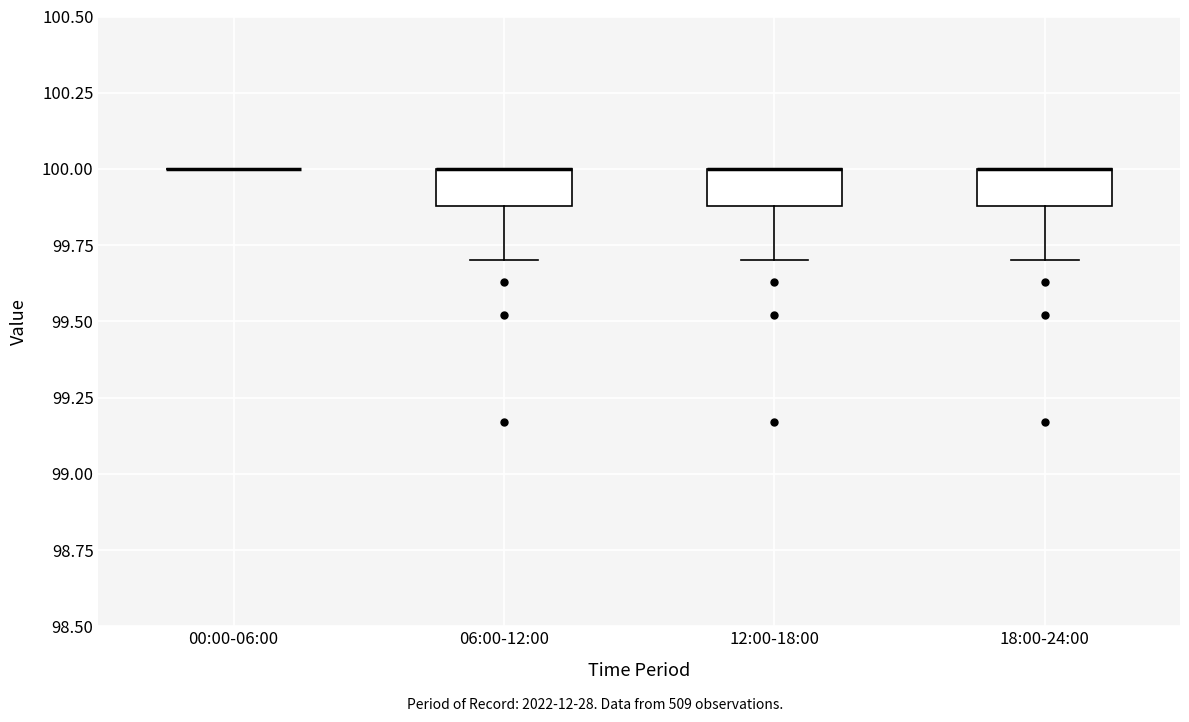

Reading left to right, transcribe this box plot: for each box, give where its median line is, the range the box spans, and where its two whiskers end, as read against the y-axis. The values are not printed on the chart, so give them approximately, as read against the axis.

00:00-06:00: box collapsed to a line at 100.0, whiskers 100.0 to 100.0
06:00-12:00: median 100.0 (drawn on the box's upper edge), box 99.9 to 100.0, whiskers 99.7 to 100.0
12:00-18:00: median 100.0 (drawn on the box's upper edge), box 99.9 to 100.0, whiskers 99.7 to 100.0
18:00-24:00: median 100.0 (drawn on the box's upper edge), box 99.9 to 100.0, whiskers 99.7 to 100.0